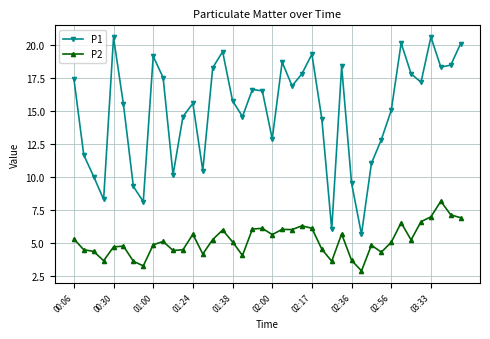

What is the lowest value of the P2 series?

2.9